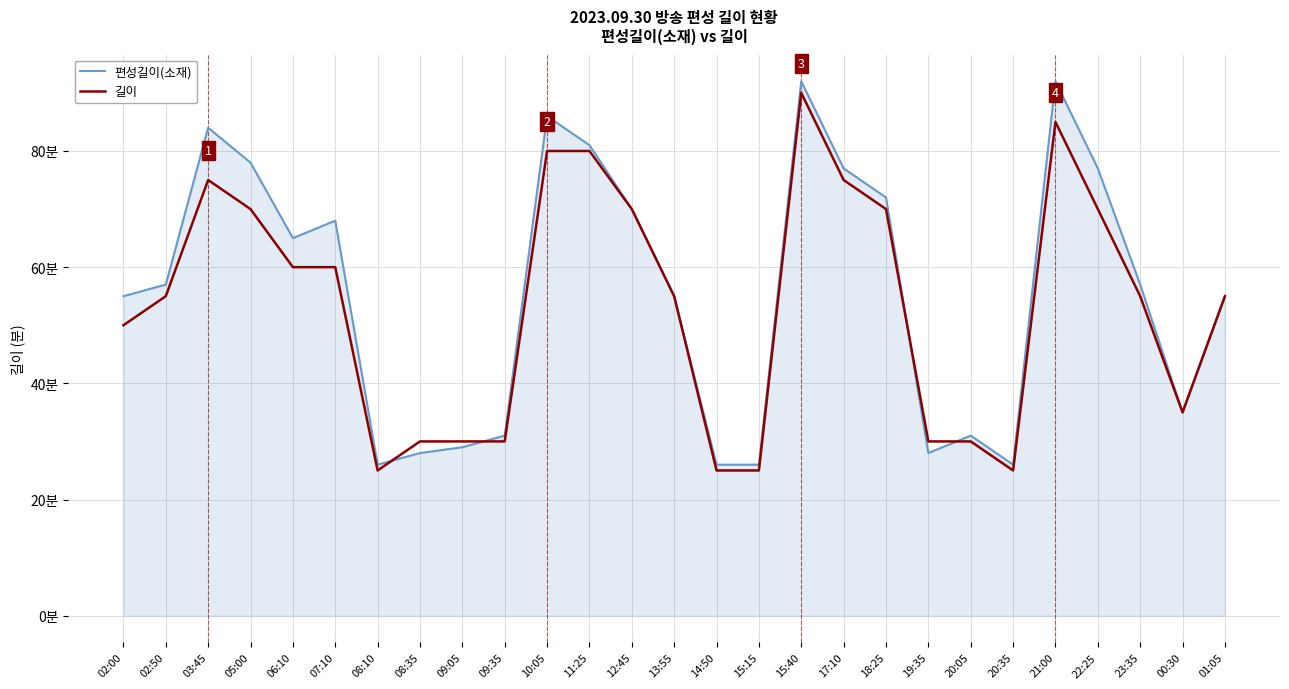

List the series in order of their peak value, lowest first.

길이, 편성길이(소재)